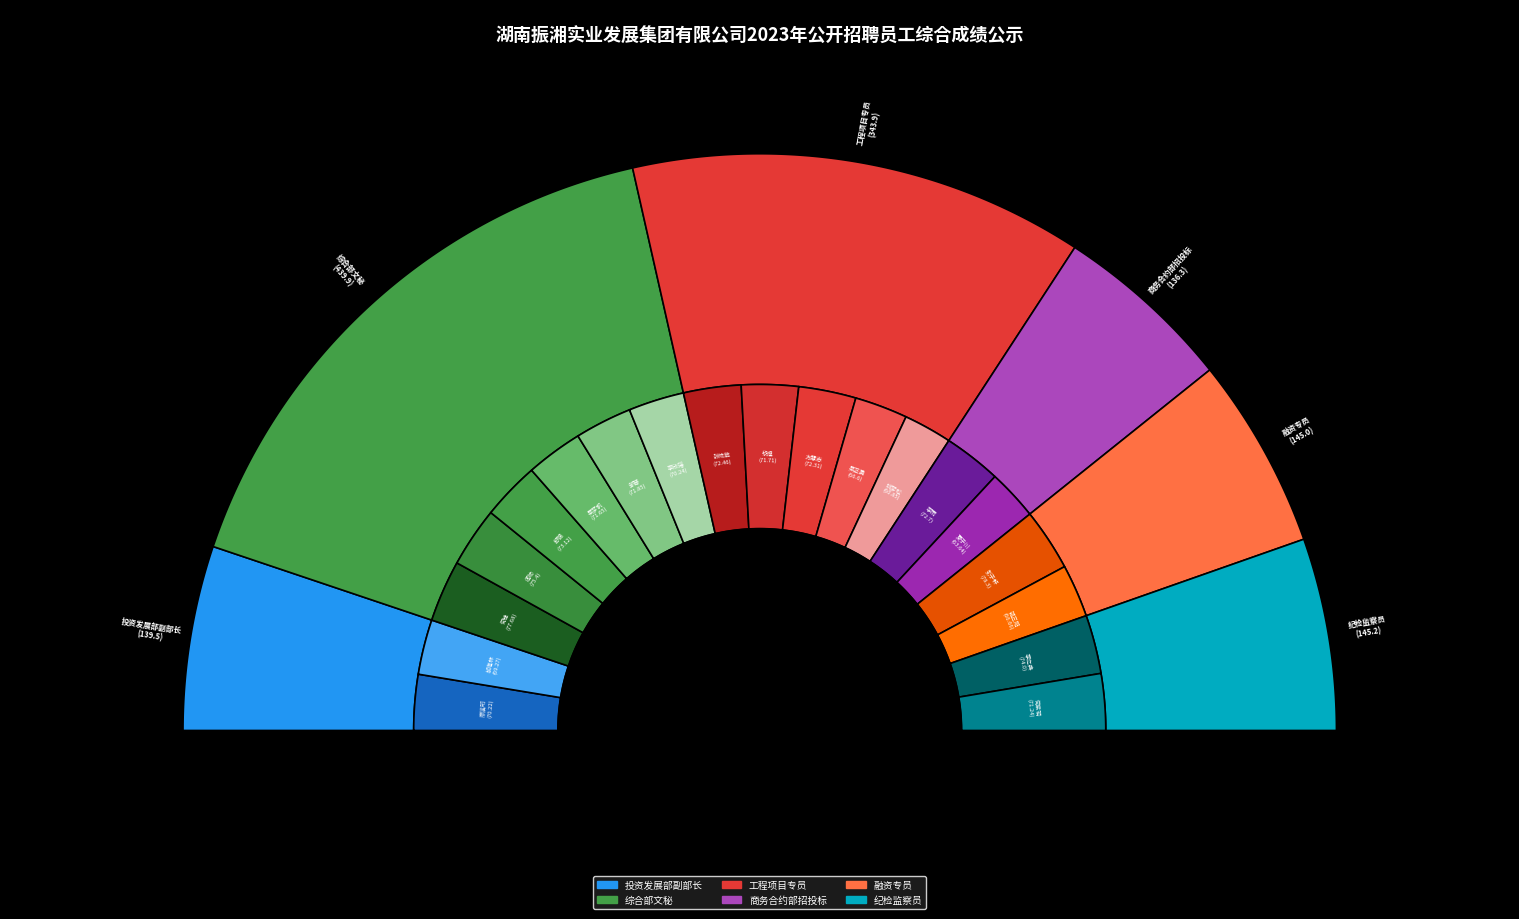

Count the number of slices in the pie.

19